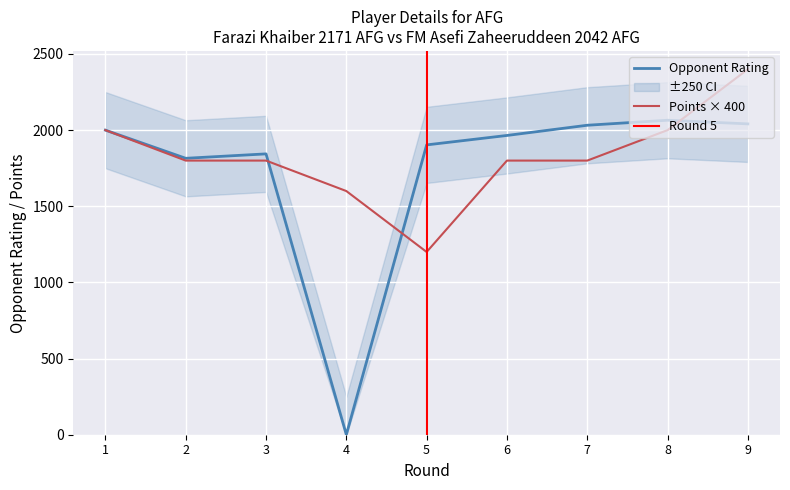

Where is Farazi Khaiber Rating nearest to the value 1032?

2